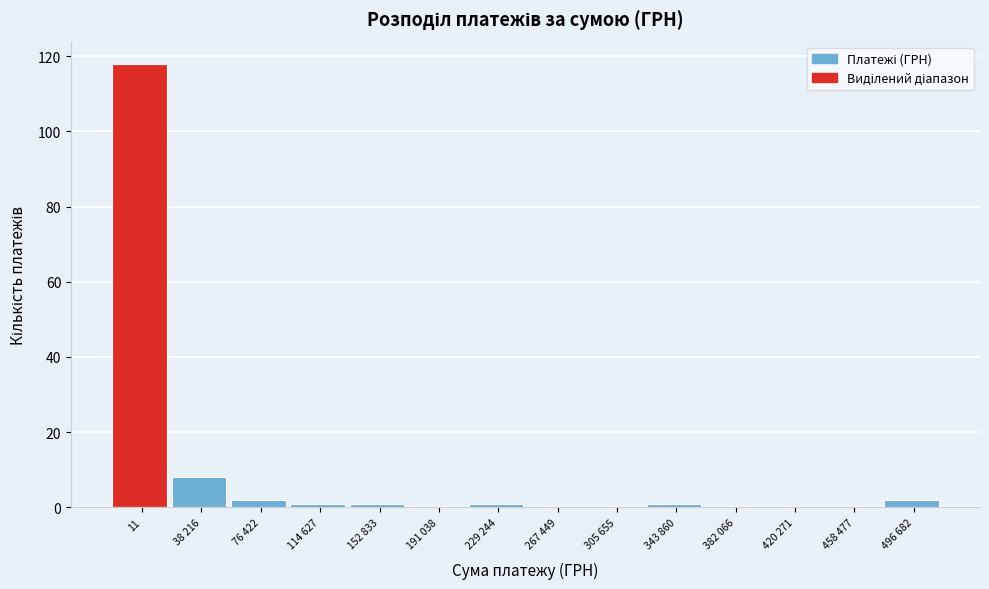

Reading left to right, transcribe all the data shown in this chart.

11=118	38 216=8	76 422=2	114 627=1	152 833=1	191 038=0	229 244=1	267 449=0	305 655=0	343 860=1	382 066=0	420 271=0	458 477=0	496 682=2